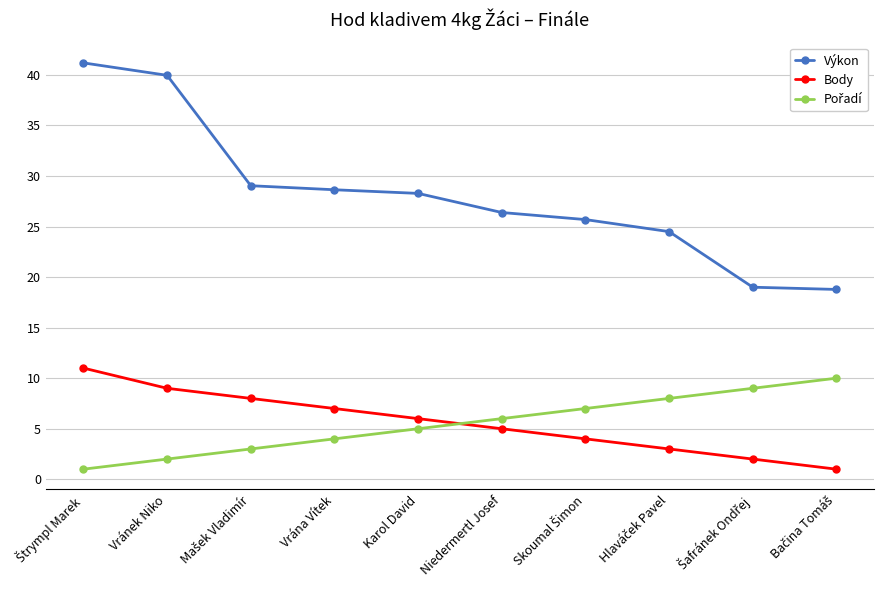

Read the Výkon value at Karol David.

28.3